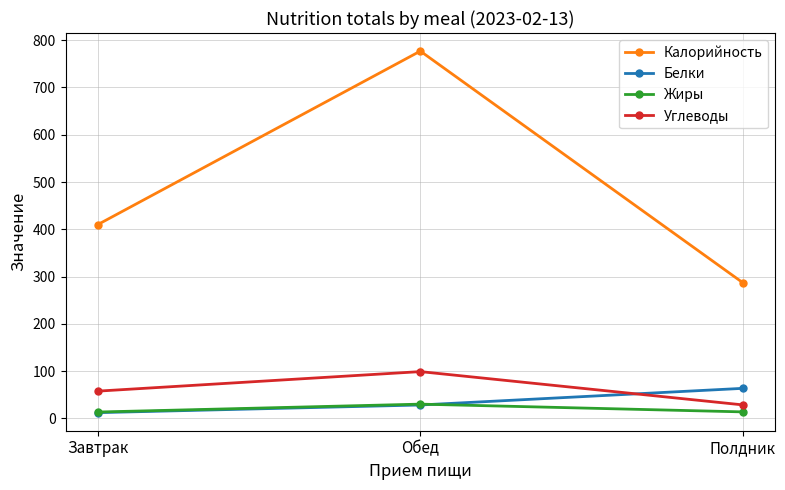

What are all the series names shown in the legend?

Калорийность, Белки, Жиры, Углеводы